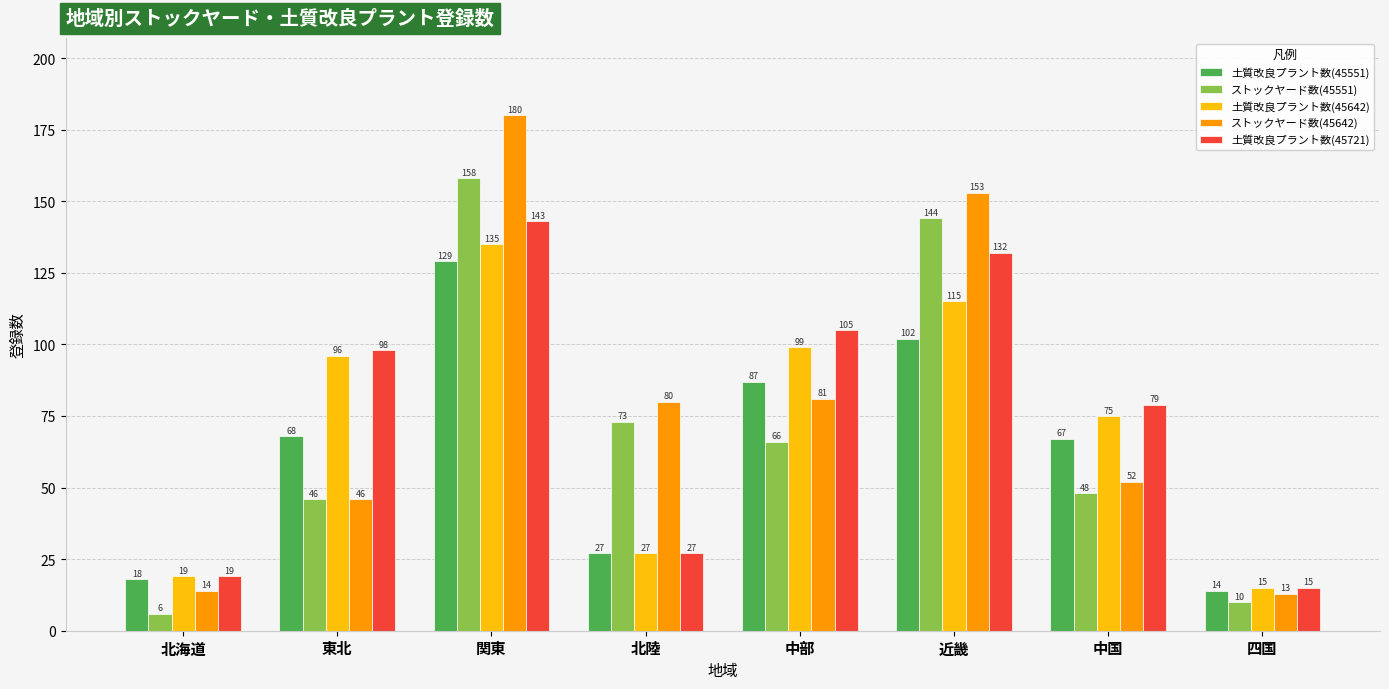

What is the label of the 1st bar from the left?

北海道